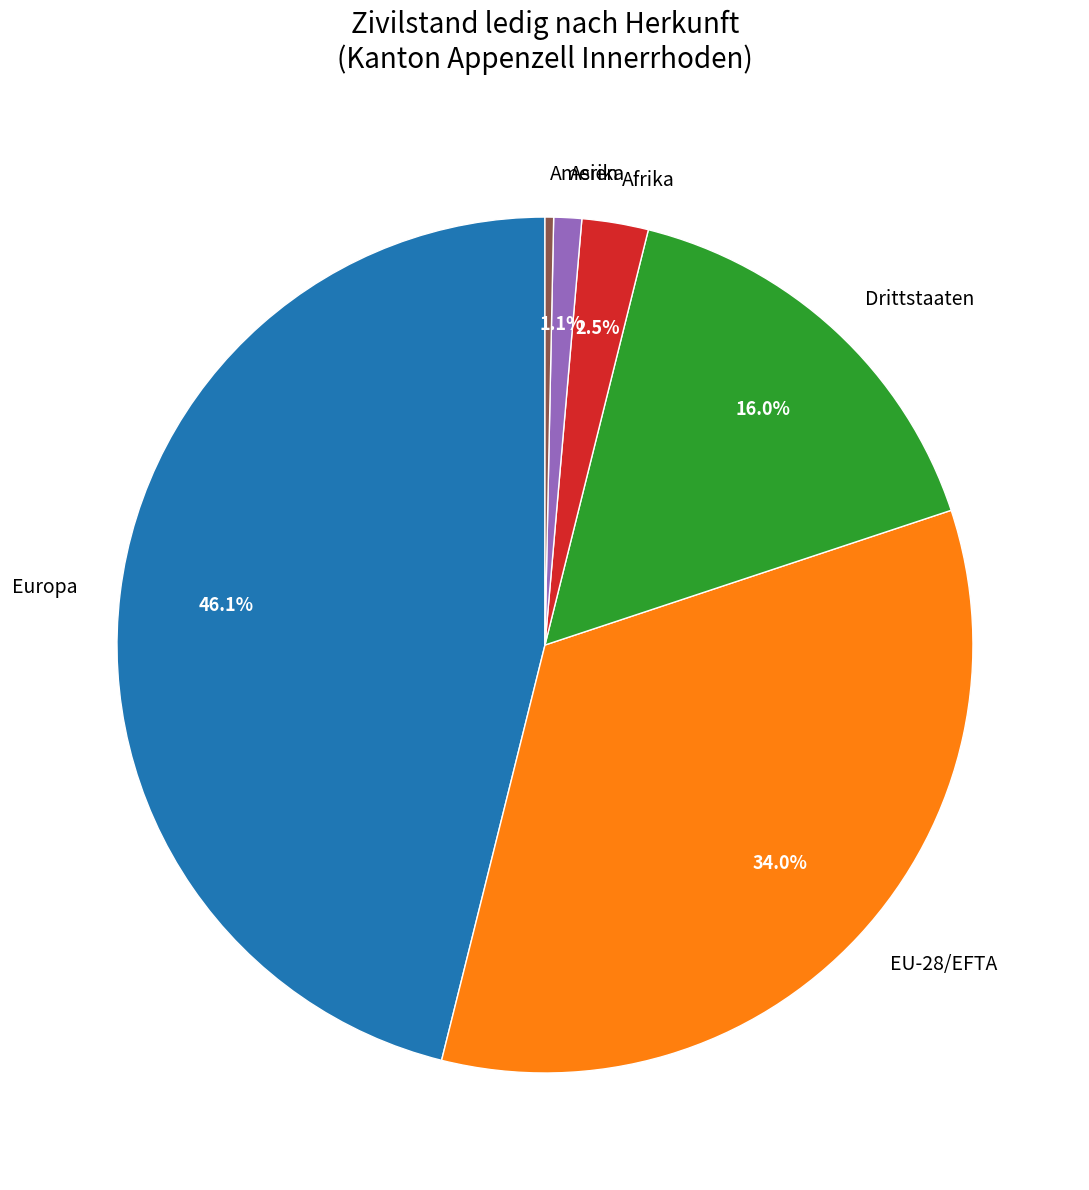

What is the total percentage of Drittstaaten and Afrika?

18.5%